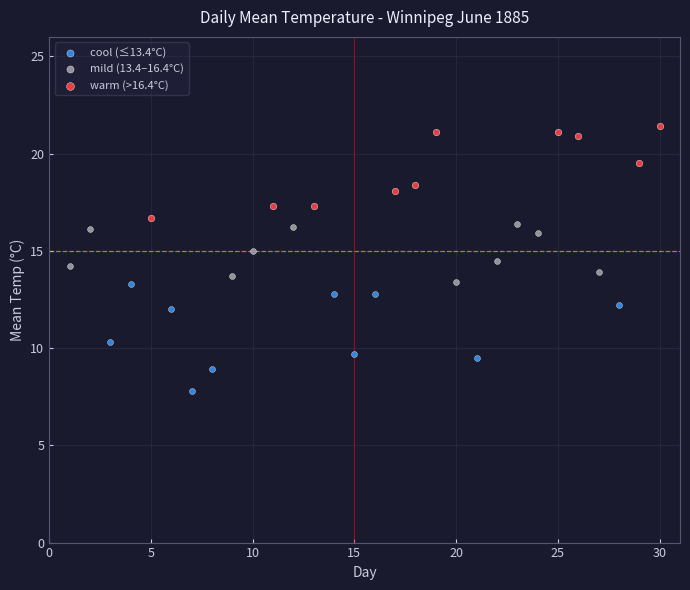

Which series contains the highest Y value?

warm (>16.4°C)